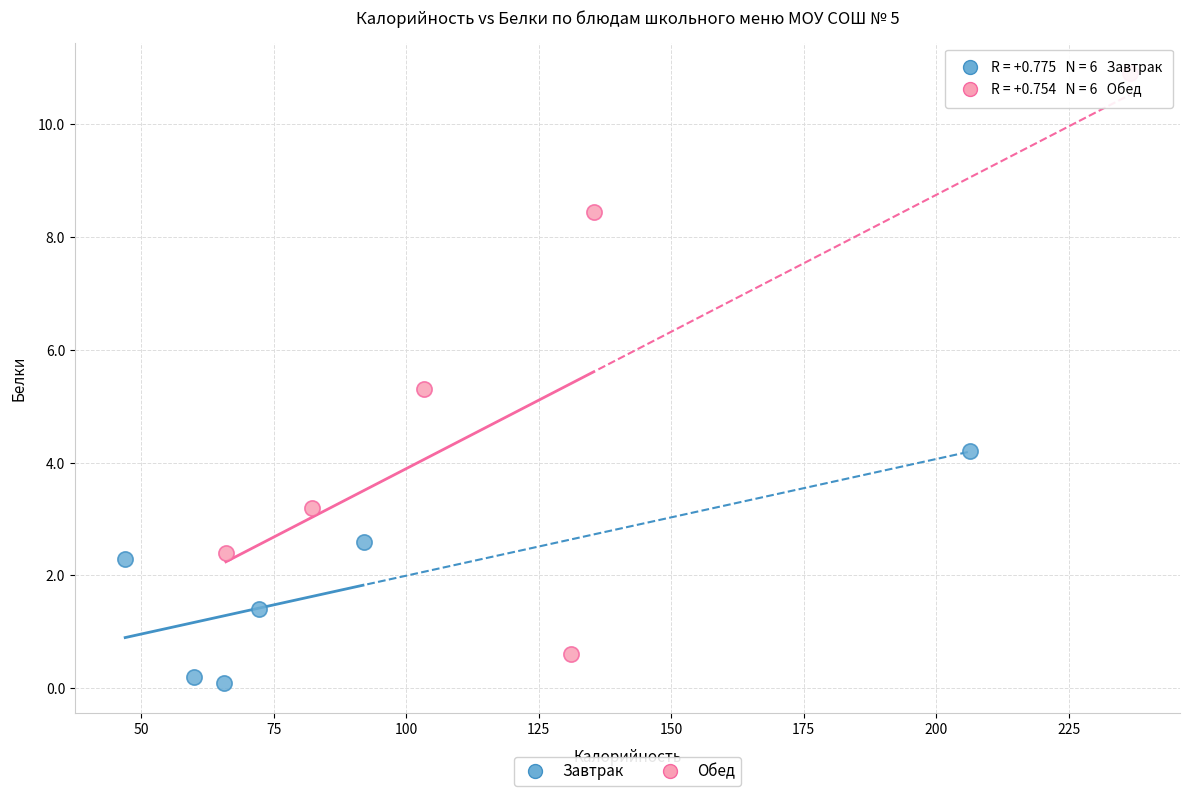

Which series contains the highest Y value?

Обед